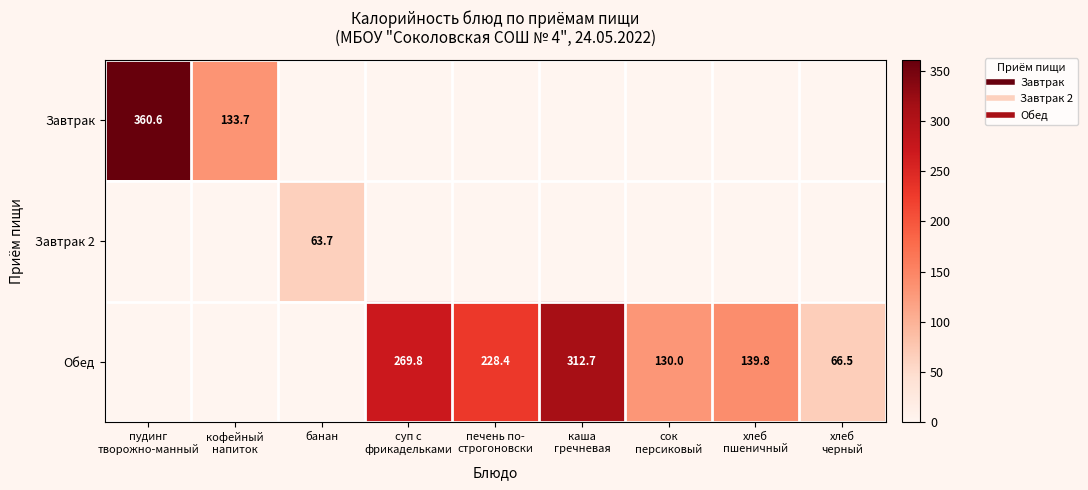

Between суп с
фрикадельками and банан, which is larger?

суп с
фрикадельками